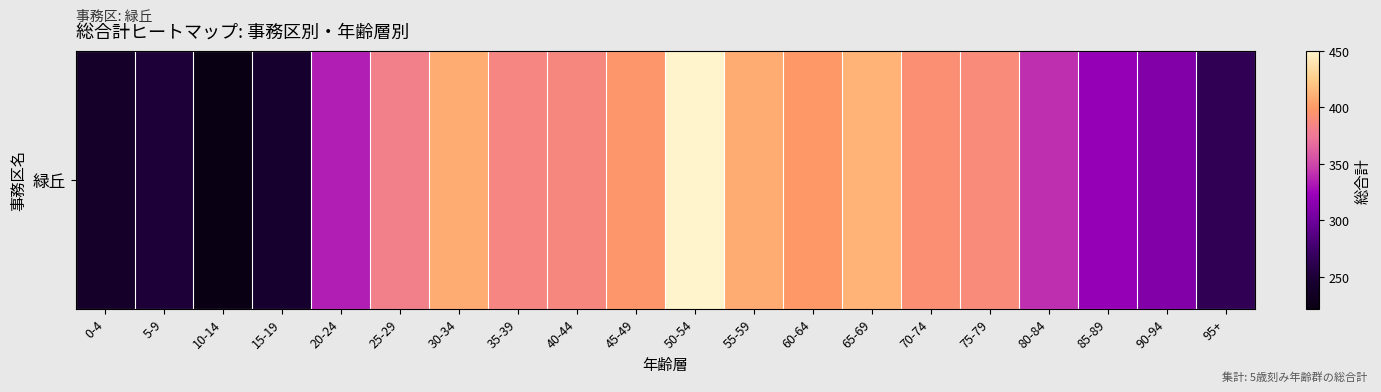

Reading left to right, extract all data points from this chart.

239	250	222	243	335	381	409	385	386	397	450	409	399	412	392	389	341	320	310	264